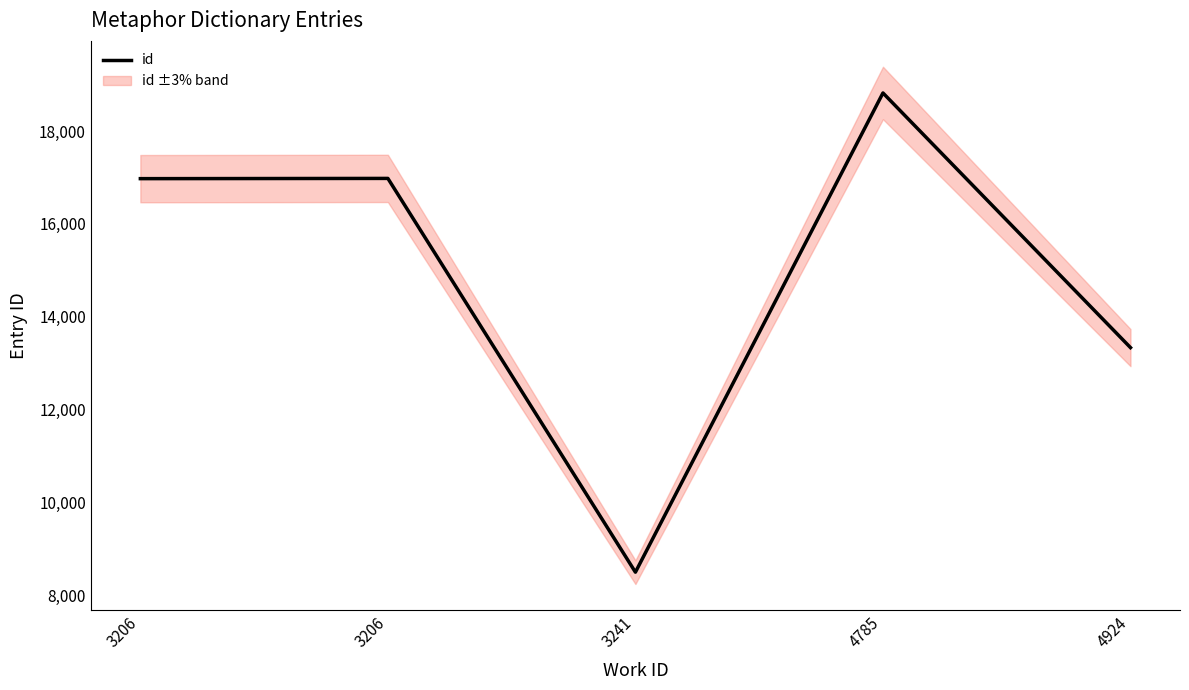

What is the difference between the values at 3241 and 4924?

4838